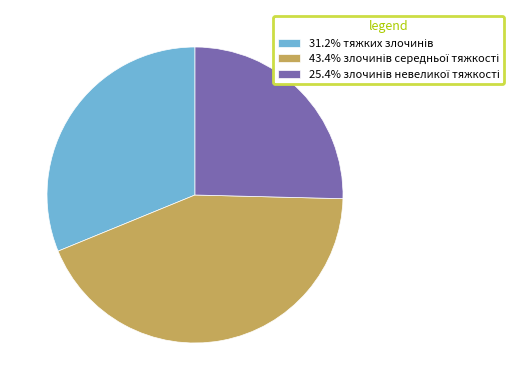

Is there a majority slice in this chart?

No